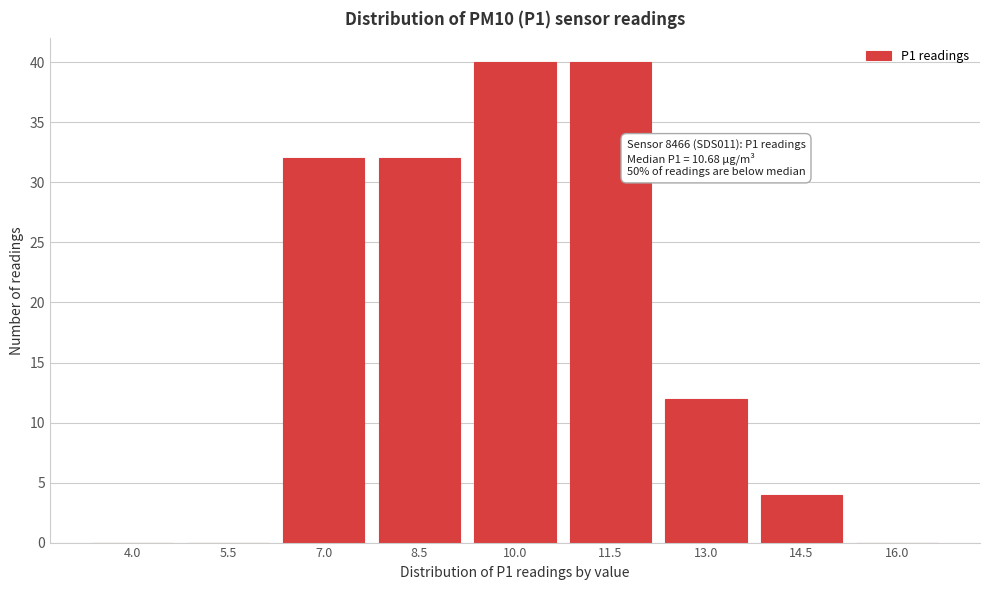

Reading left to right, what are all the values shown in this chart?

4.0=0	5.5=0	7.0=32	8.5=32	10.0=40	11.5=40	13.0=12	14.5=4	16.0=0